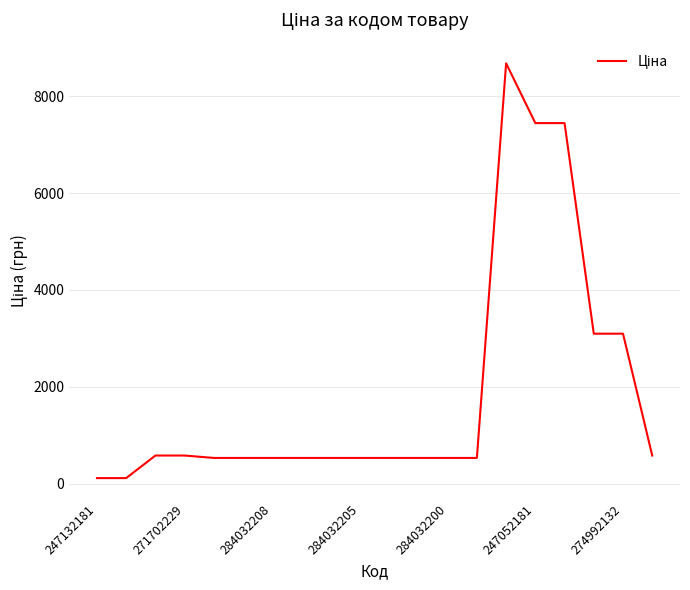

What is the greatest value displayed?

8679.5